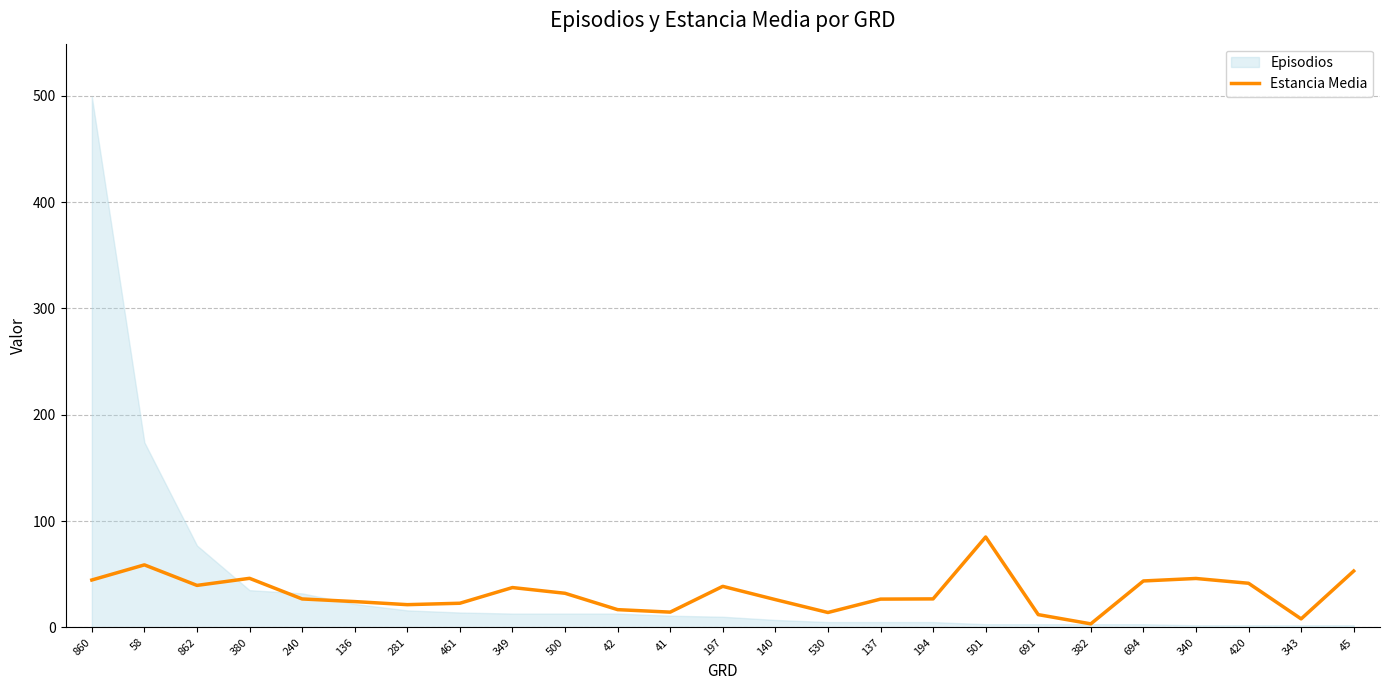

Approximately how many times larger is the value at 45 compared to 42?

3.2